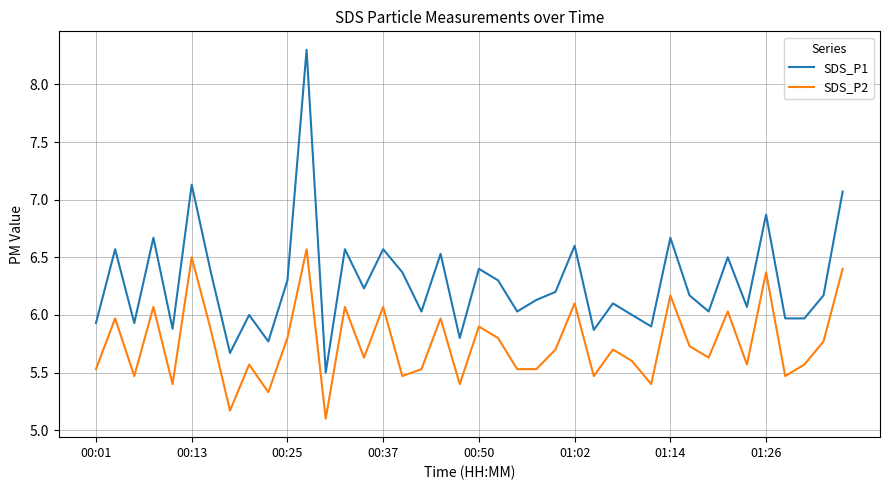

Which series has the largest range (max minus min)?

SDS_P1